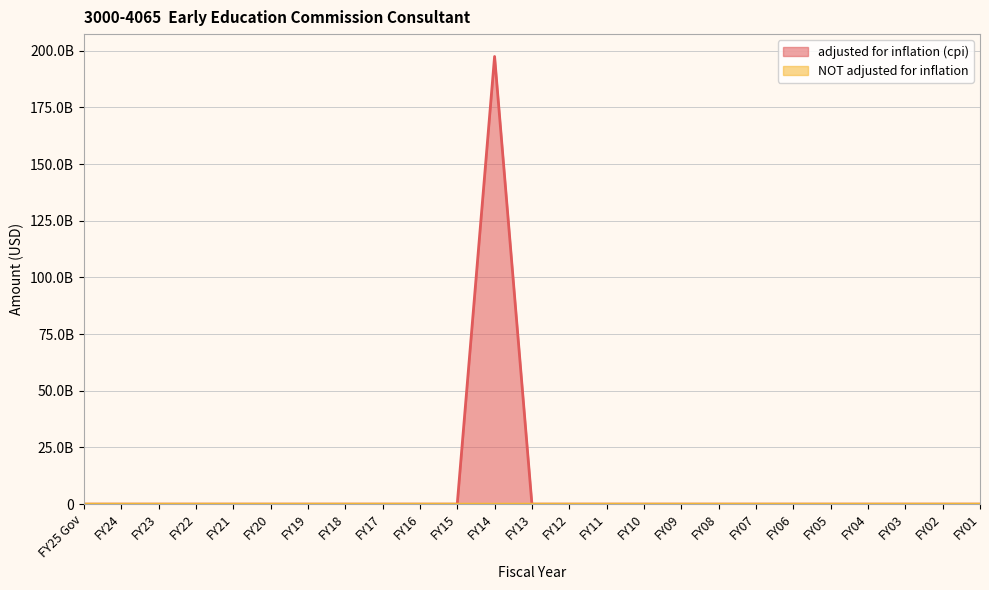

In adjusted for inflation (cpi), how many points are higher than both neighbors (excluding endpoints)?

1